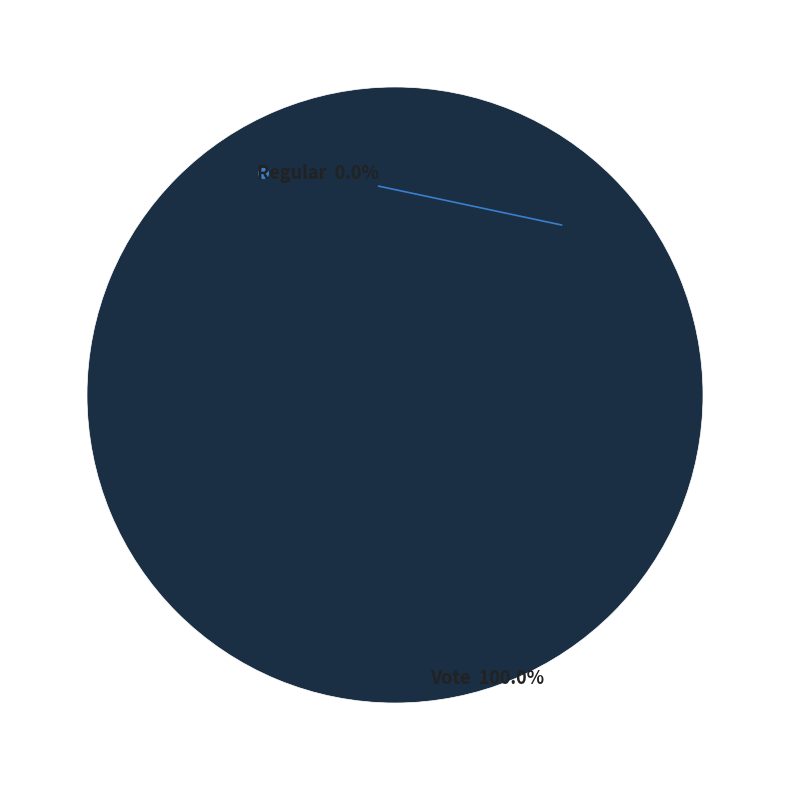

To the nearest percent, what is the combined percentage of Regular and Vote?

100%